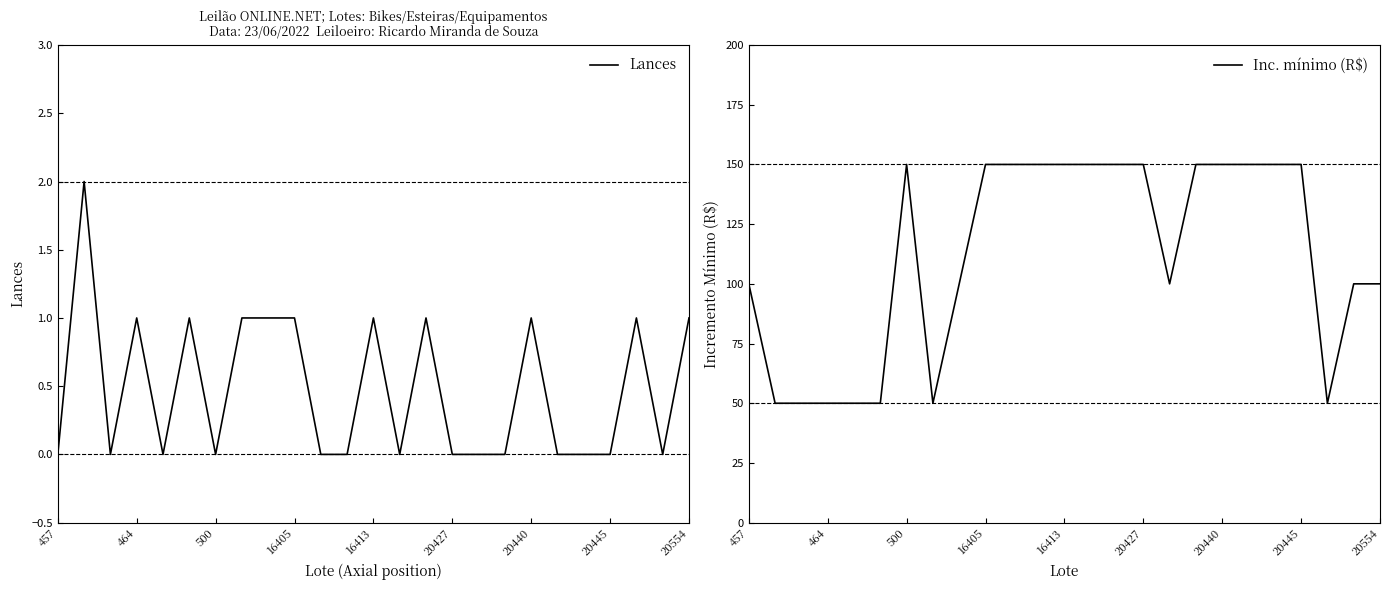

How many interior local peaks does the Lances series have?

7